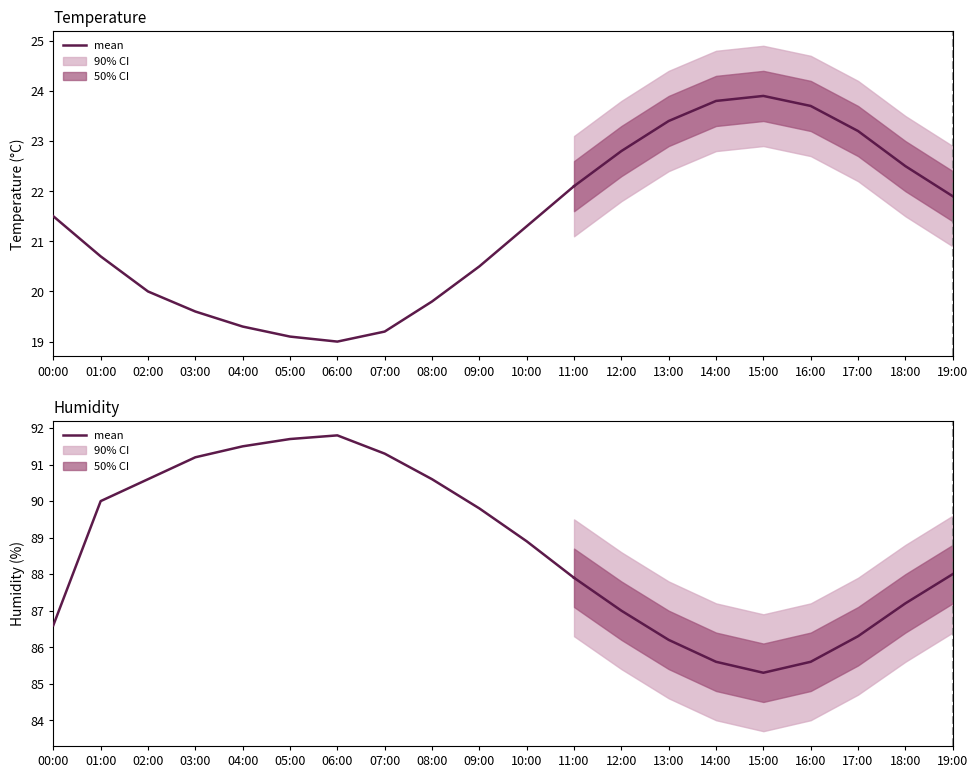

Read the value at 05:00.

91.7